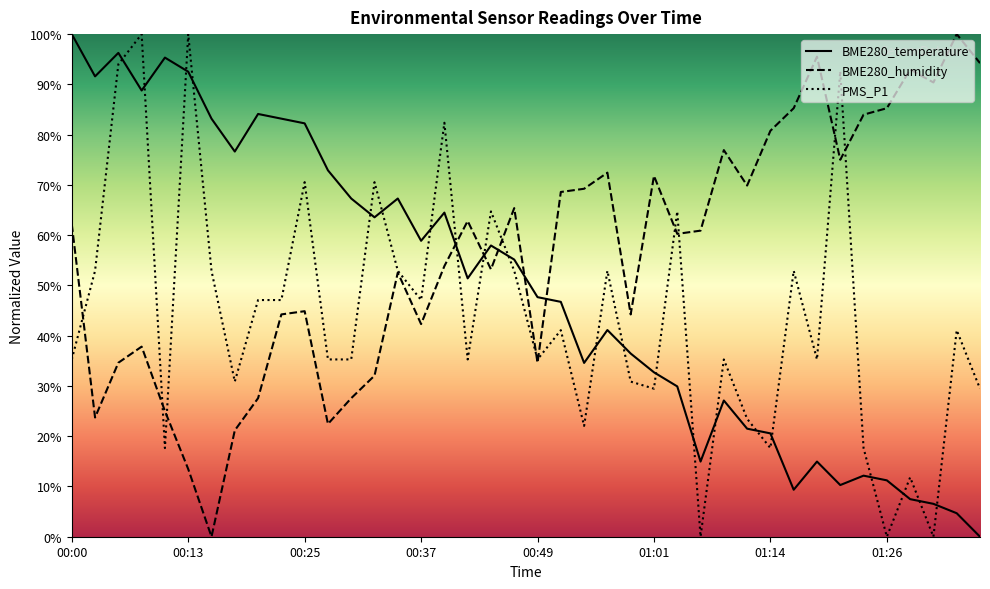

Which label corresponds to the largest value in the chart?

00:00